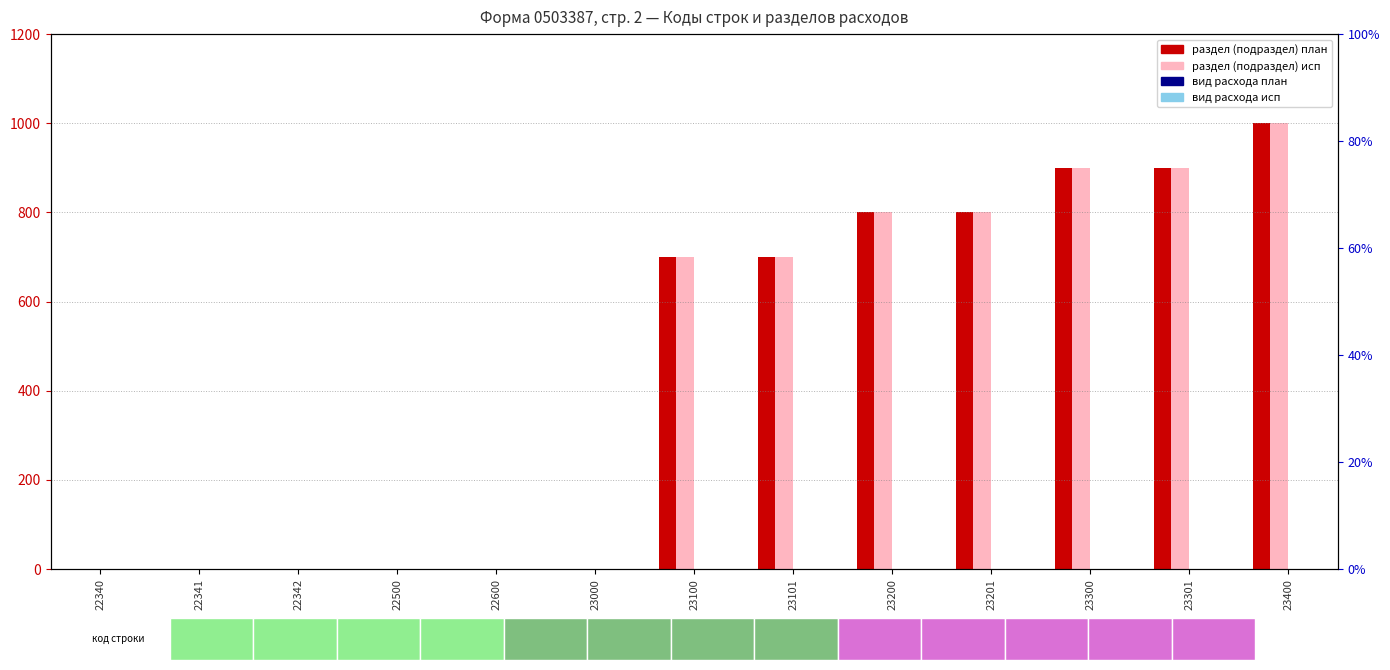

What are all the series names shown in the legend?

раздел (подраздел) план, раздел (подраздел) исп, вид расхода план, вид расхода исп